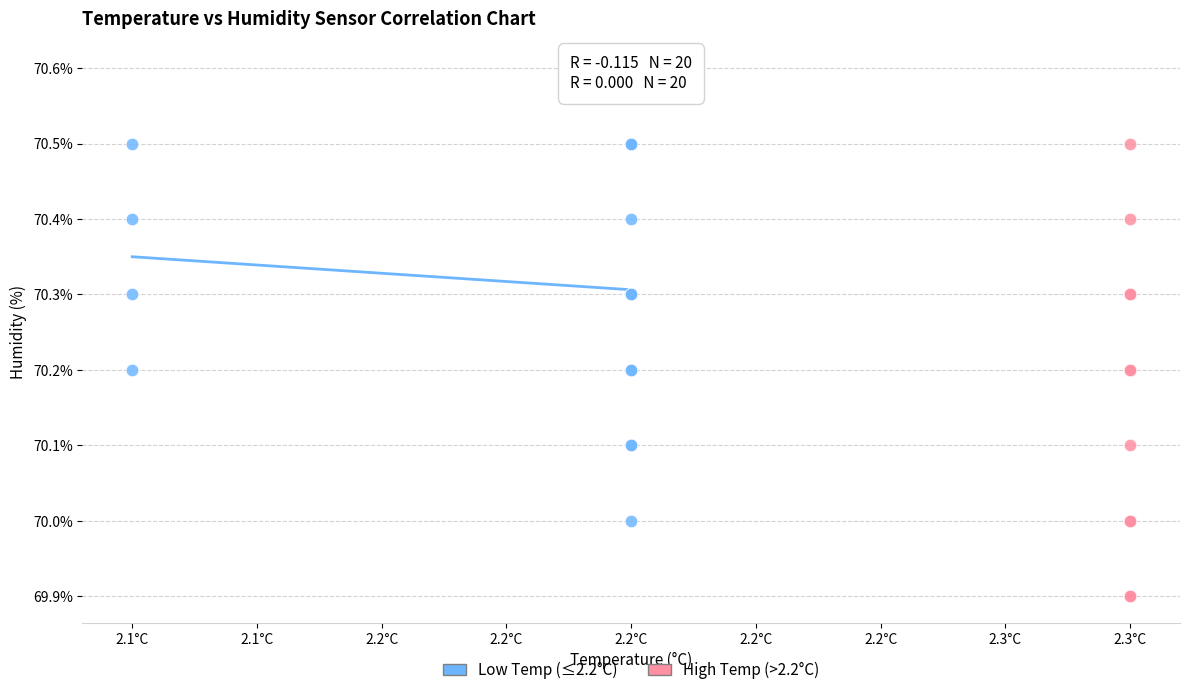

Which series contains the highest Y value?

Low Temp (≤2.2°C)